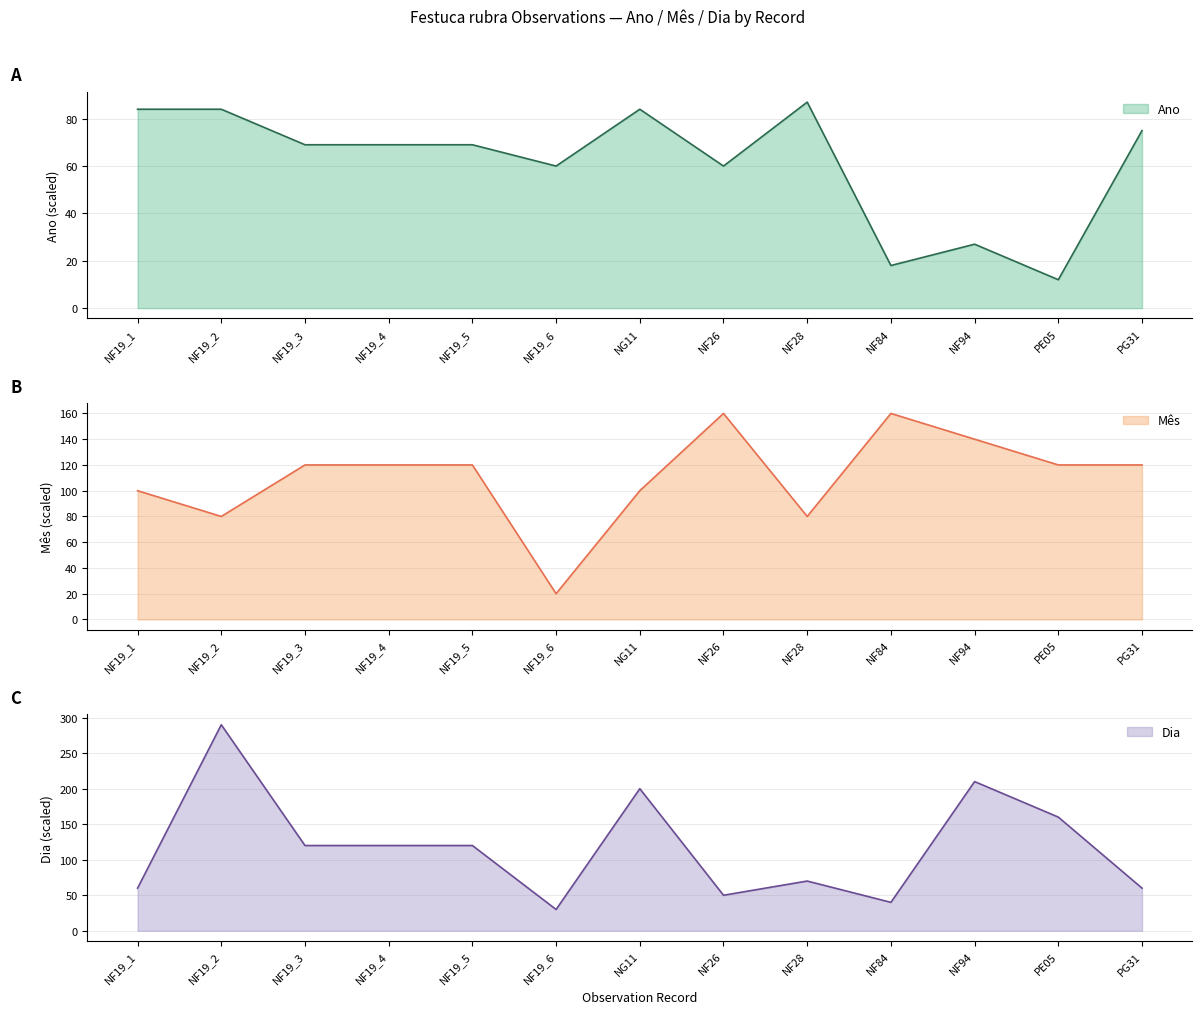

Is it true that Ano equals 19 at PG31?

False